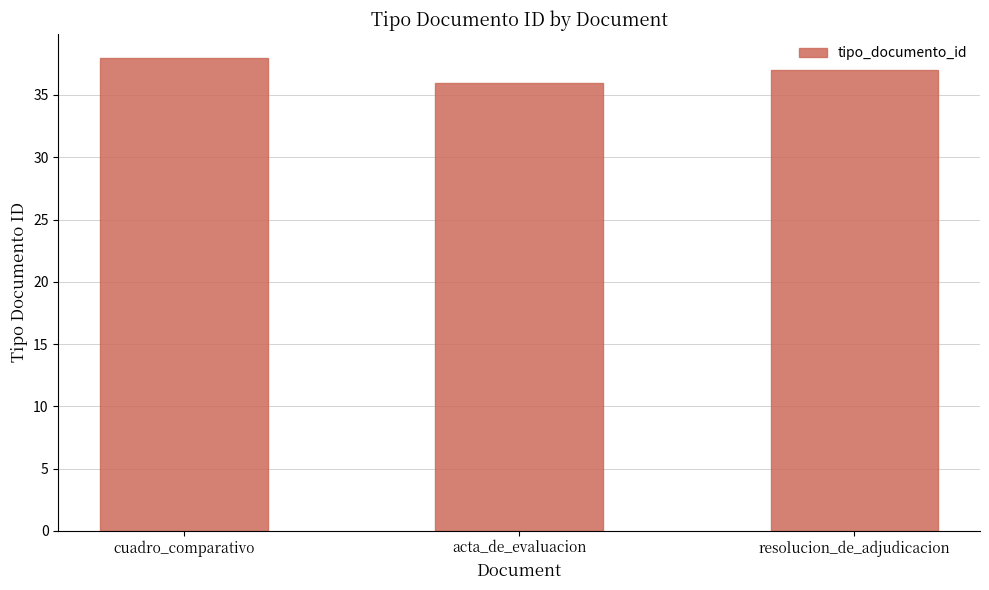

At which label is the value closest to 37?

resolucion_de_adjudicacion